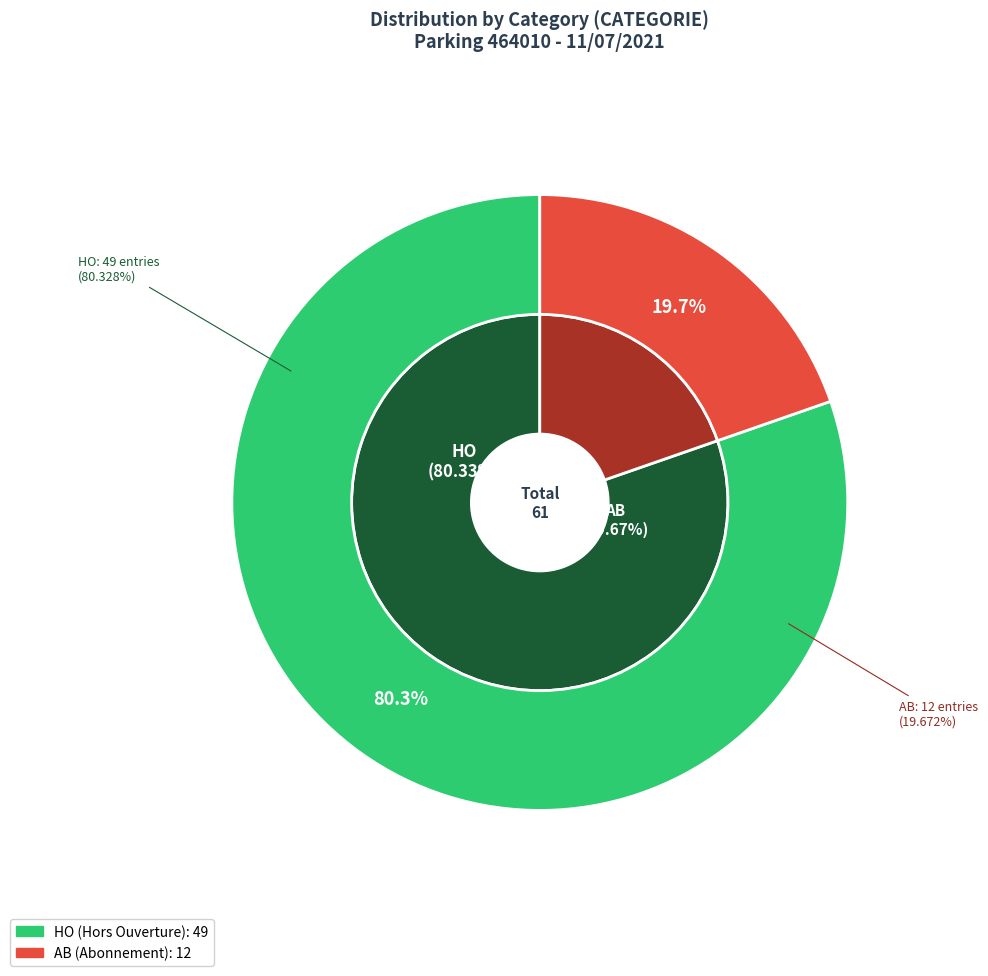

Between HO and AB, which is larger?

HO